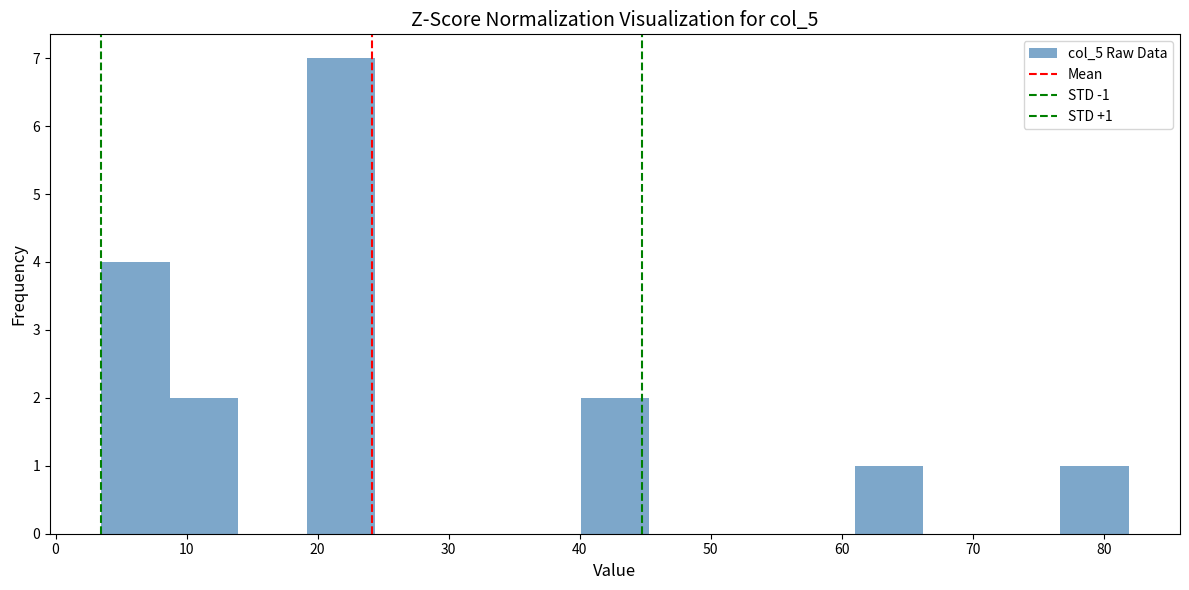

Which range on the x-axis has the tallest bar?

19 to 24